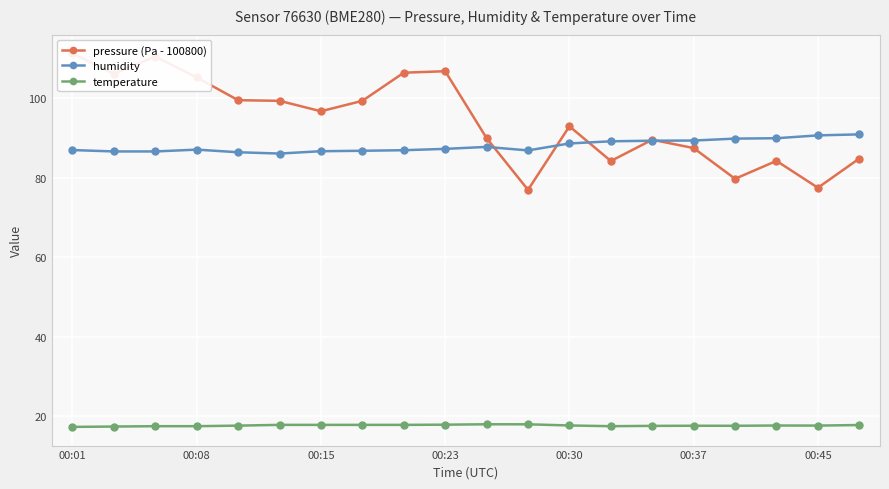

What are all the series names shown in the legend?

pressure (Pa - 100800), humidity, temperature